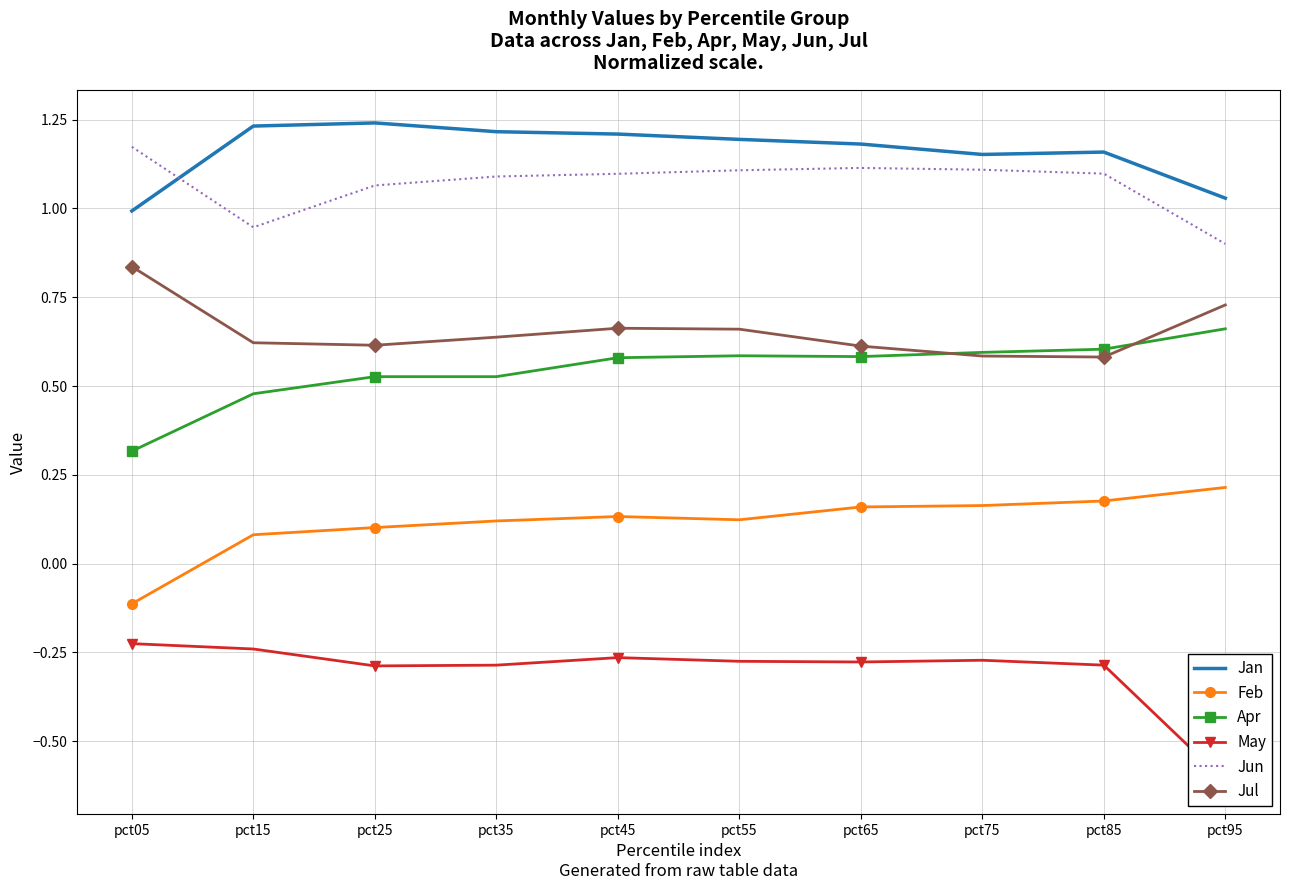

True or false: Apr has more than 0 points higher than both neighbors.

True